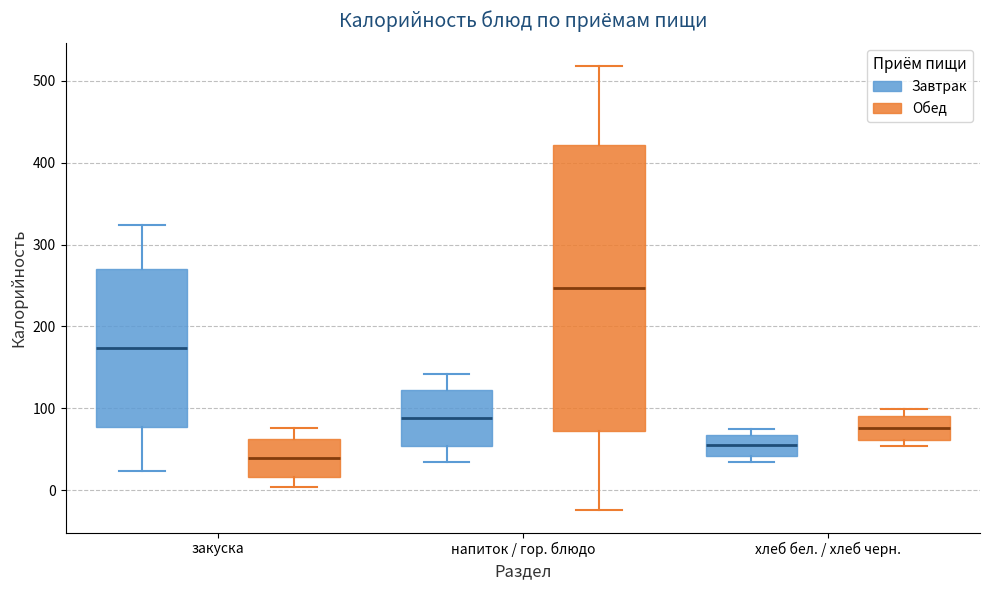

Reading left to right, transcribe this box plot: for each box, give where its median line is, the range the box spans, and where its two whiskers end, as read against the y-axis. The values are not printed on the chart, so give them approximately, as read against the axis.

закуска (Завтрак): median 170, box 80 to 270, whiskers 20 to 320
закуска (Обед): median 40, box 20 to 60, whiskers 0 to 80
напиток / гор. блюдо (Завтрак): median 90, box 50 to 120, whiskers 30 to 140
напиток / гор. блюдо (Обед): median 250, box 70 to 420, whiskers -20 to 520
хлеб бел. / хлеб черн. (Завтрак): median 50, box 40 to 70, whiskers 30 to 70 (just above the box's upper edge)
хлеб бел. / хлеб черн. (Обед): median 80, box 60 to 90, whiskers 50 to 100